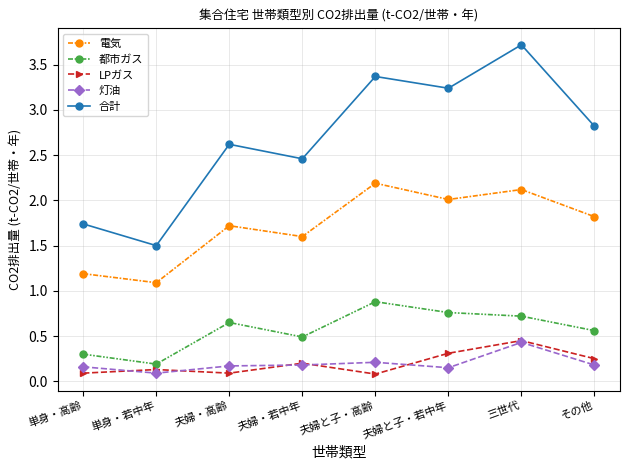

What is the minimum value for 合計?

1.5